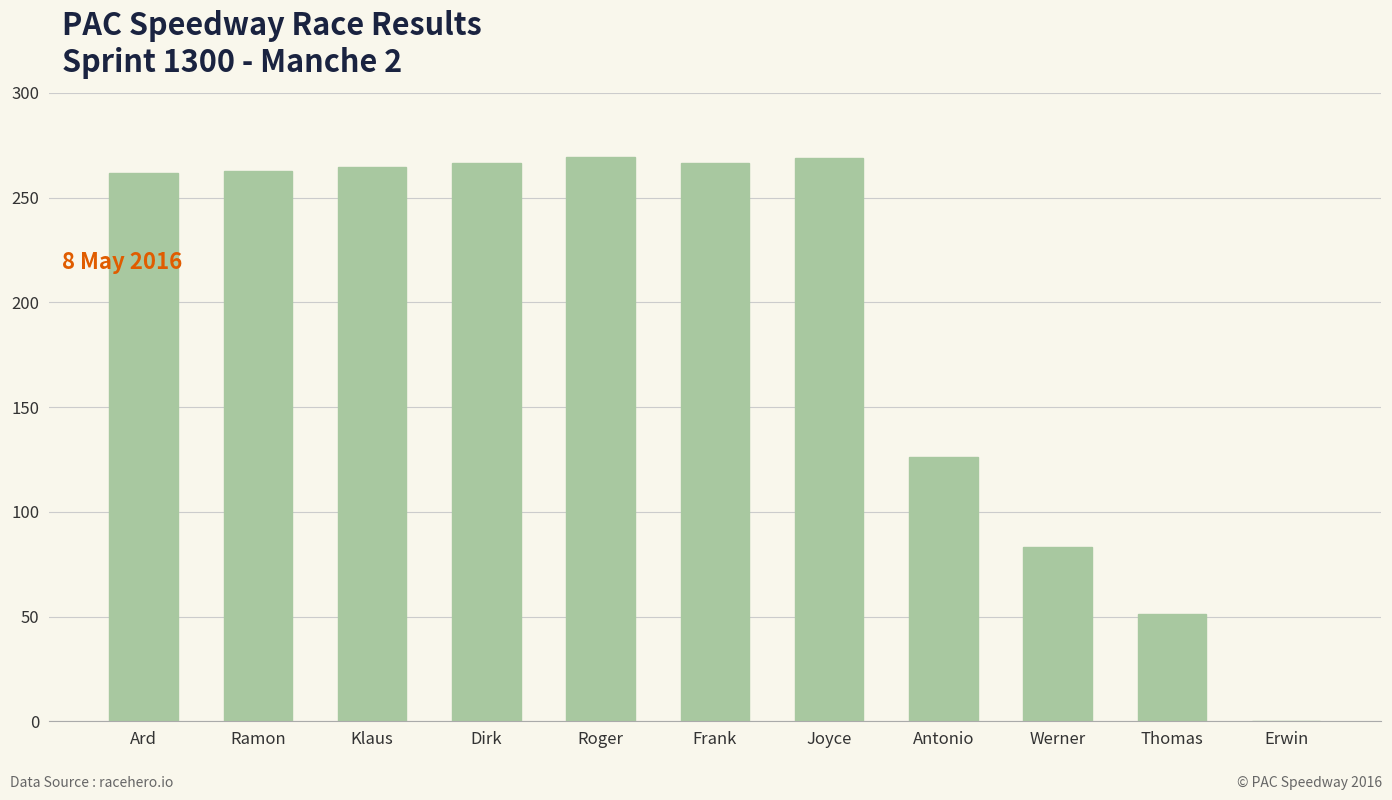

Is it true that the value at Werner is 139.1?

False